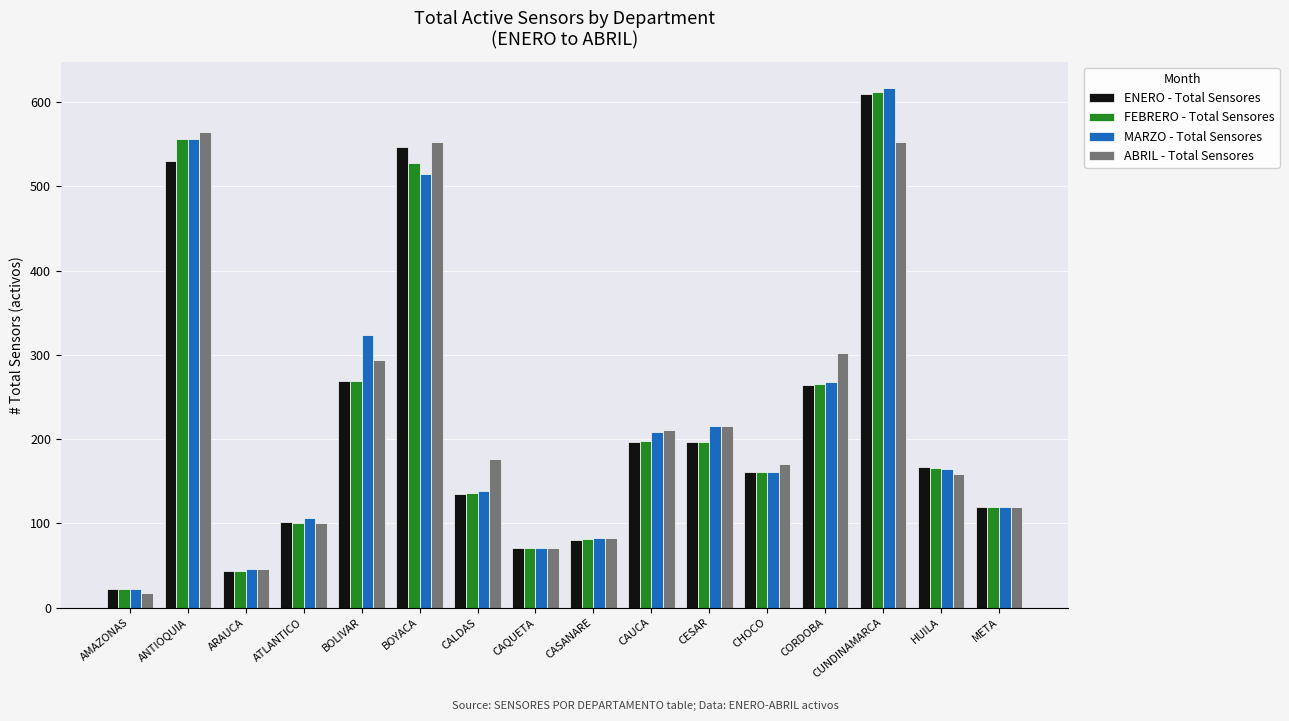

What position from the left is HUILA?

15